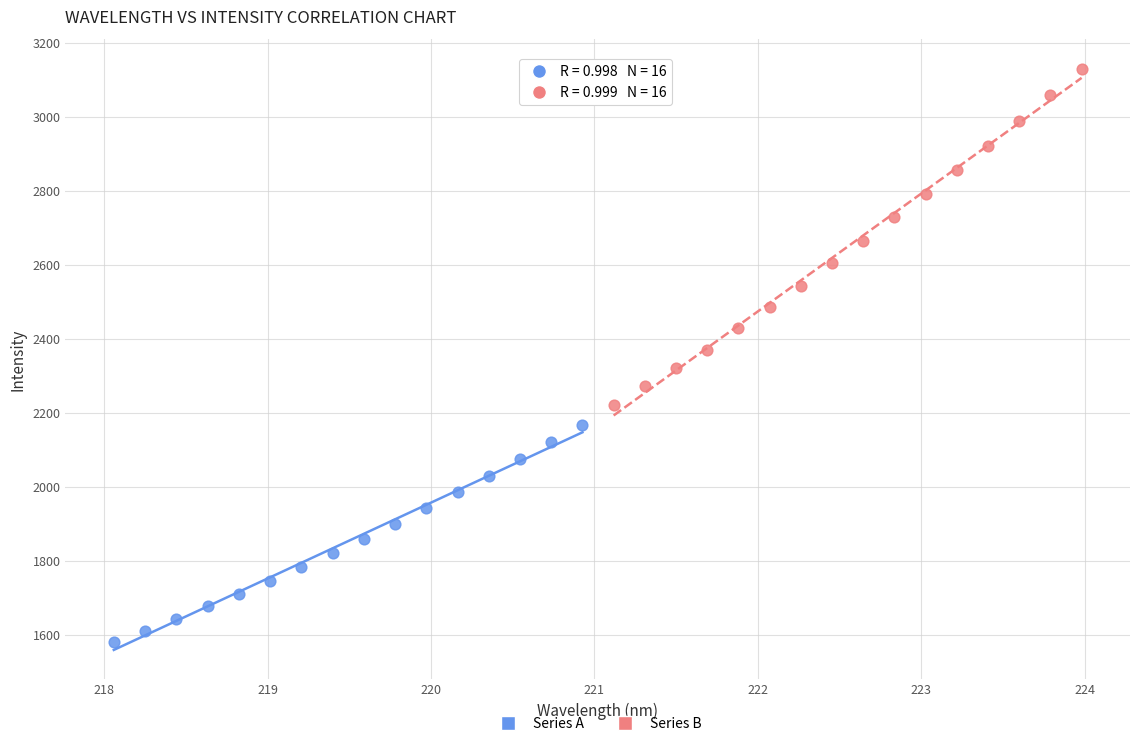

Which series reaches the minimum Y coordinate?

Series A